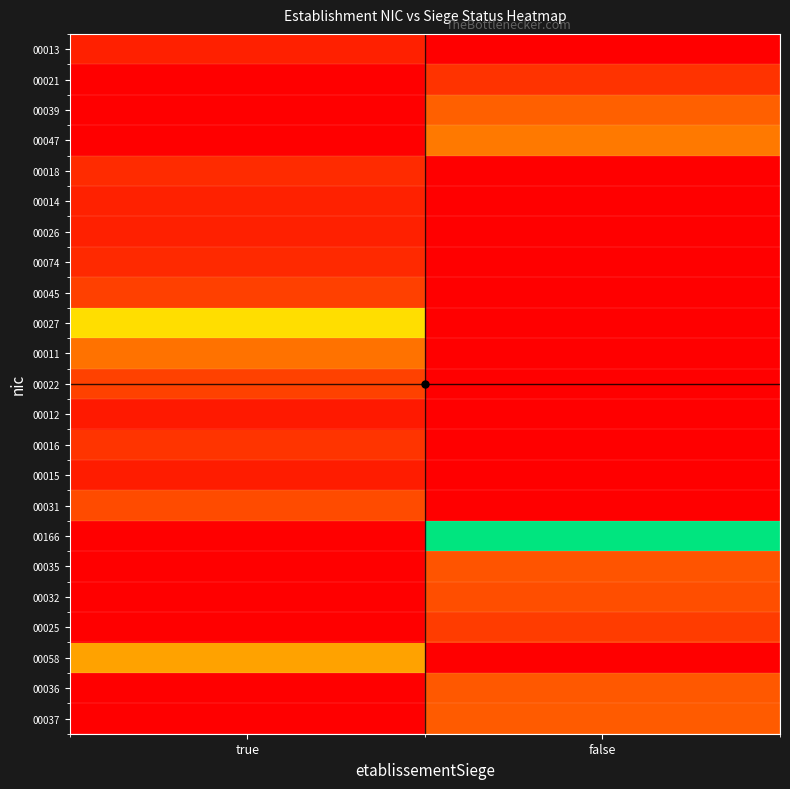

Reading left to right, what are all the values shown in this chart?

00013: true=0.0	false=0.0
00021: true=0.0	false=0.0
00039: true=0.0	false=0.0
00047: true=0.0	false=0.0
00018: true=0.0	false=0.0
00014: true=0.0	false=0.0
00026: true=0.0	false=0.0
00074: true=0.0	false=0.0
00045: true=0.0	false=0.0
00027: true=0.1	false=0.0
00011: true=0.0	false=0.0
00022: true=0.0	false=0.0
00012: true=0.0	false=0.0
00016: true=0.0	false=0.0
00015: true=0.0	false=0.0
00031: true=0.0	false=0.0
00166: true=0.0	false=0.2
00035: true=0.0	false=0.0
00032: true=0.0	false=0.0
00025: true=0.0	false=0.0
00058: true=0.1	false=0.0
00036: true=0.0	false=0.0
00037: true=0.0	false=0.0